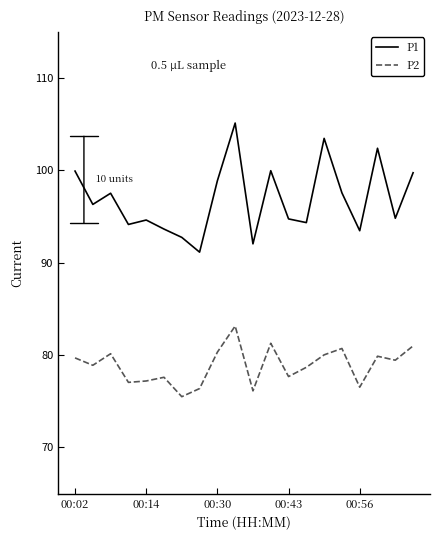

What is the smallest value displayed?

75.5